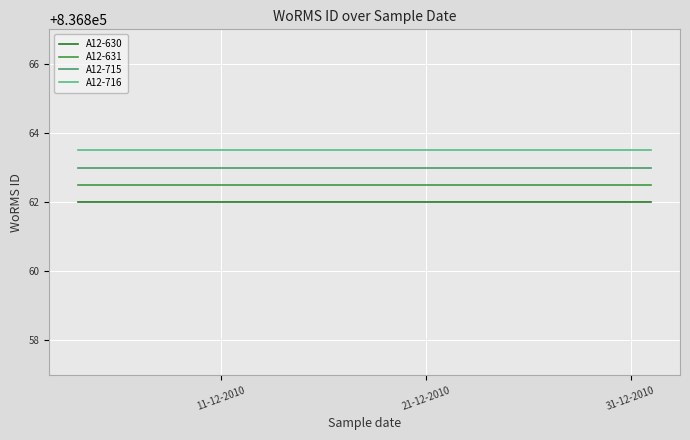

What is the minimum value for A12-715?

836863.0